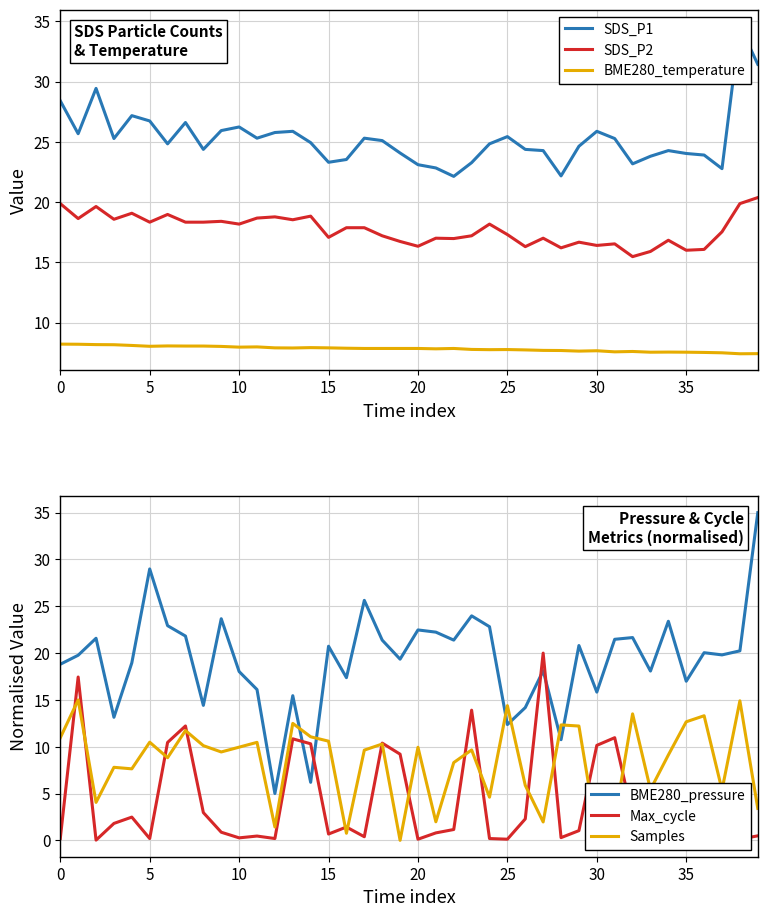

Which has a higher value, 27 or 14?

14